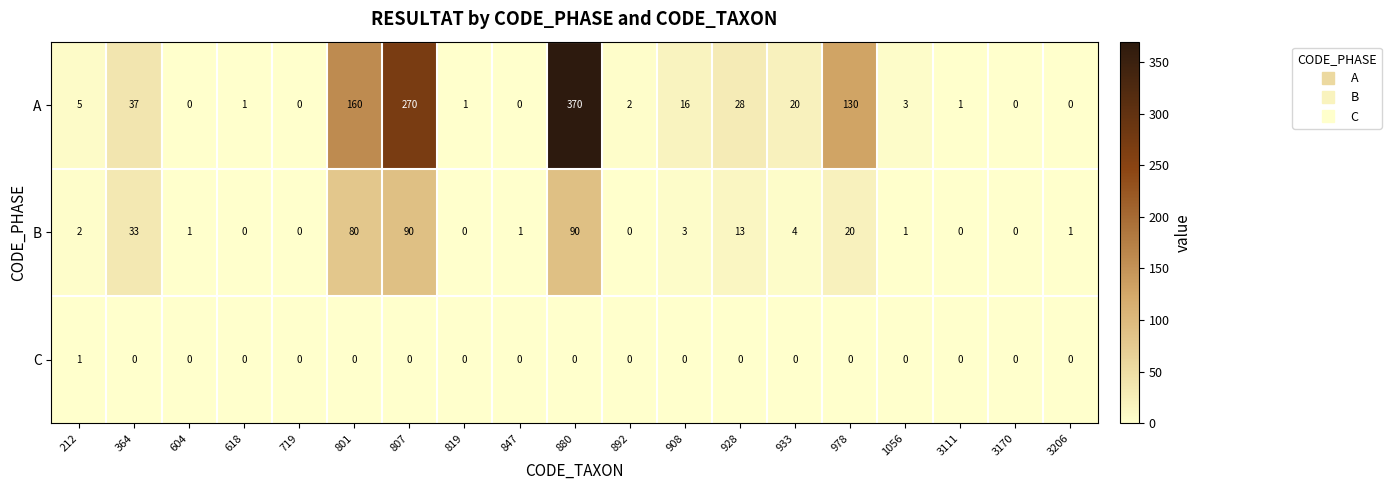

What is the highest value of the A series?

370